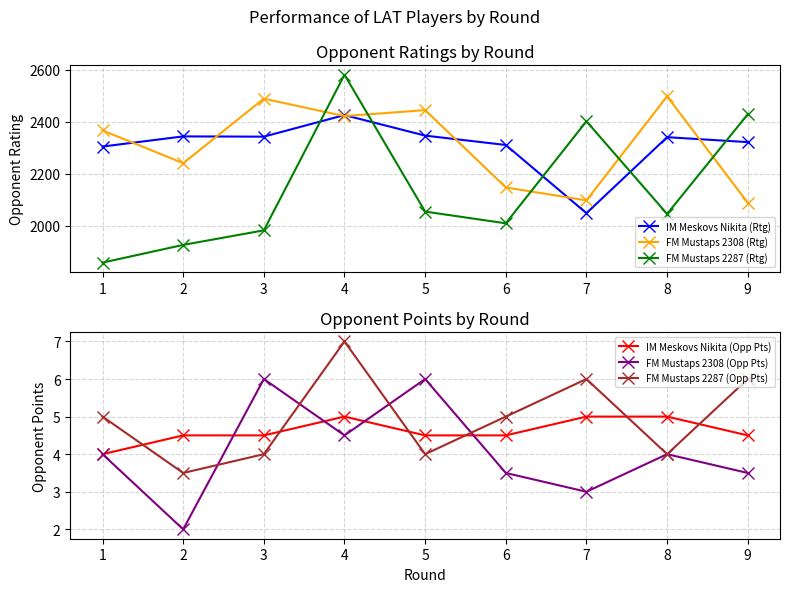

What is the value of the FM Mustaps 2287 (Rtg) point at the 9th from the left?

2429